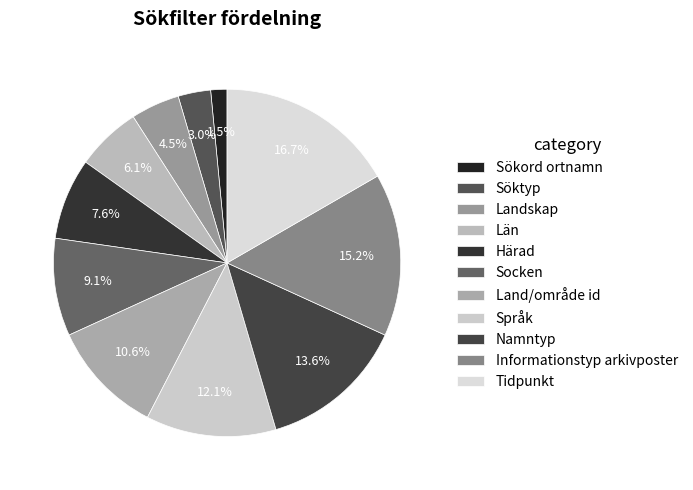

Rank the categories by value from lowest to highest.

Sökord ortnamn, Söktyp, Landskap, Län, Härad, Socken, Land/område id, Språk, Namntyp, Informationstyp arkivposter, Tidpunkt